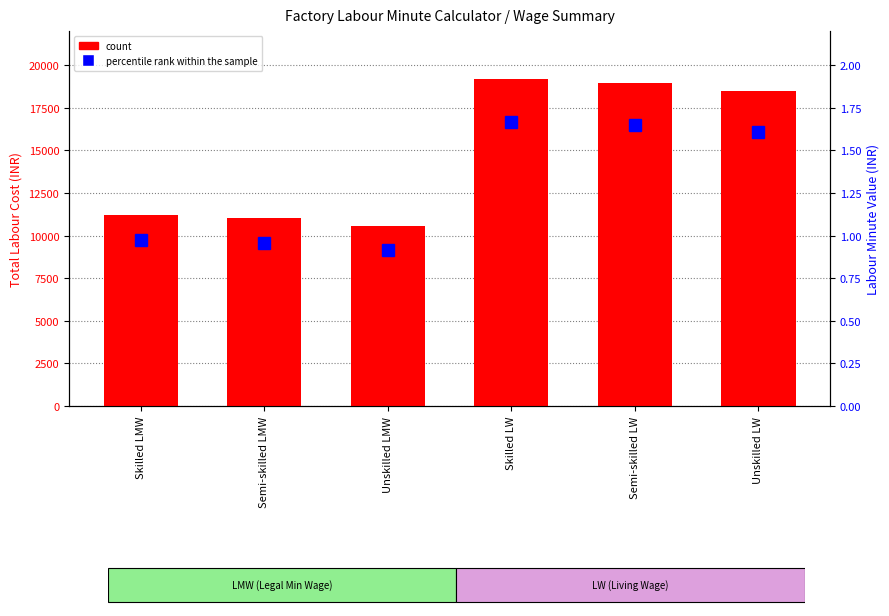

Is the value of count at Skilled LW greater than the value of percentile rank within the sample at Semi-skilled LW?

Yes